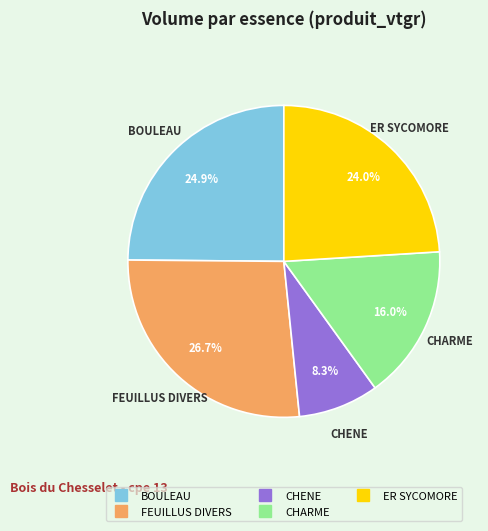

To the nearest percent, what is the average slice percentage?

20%